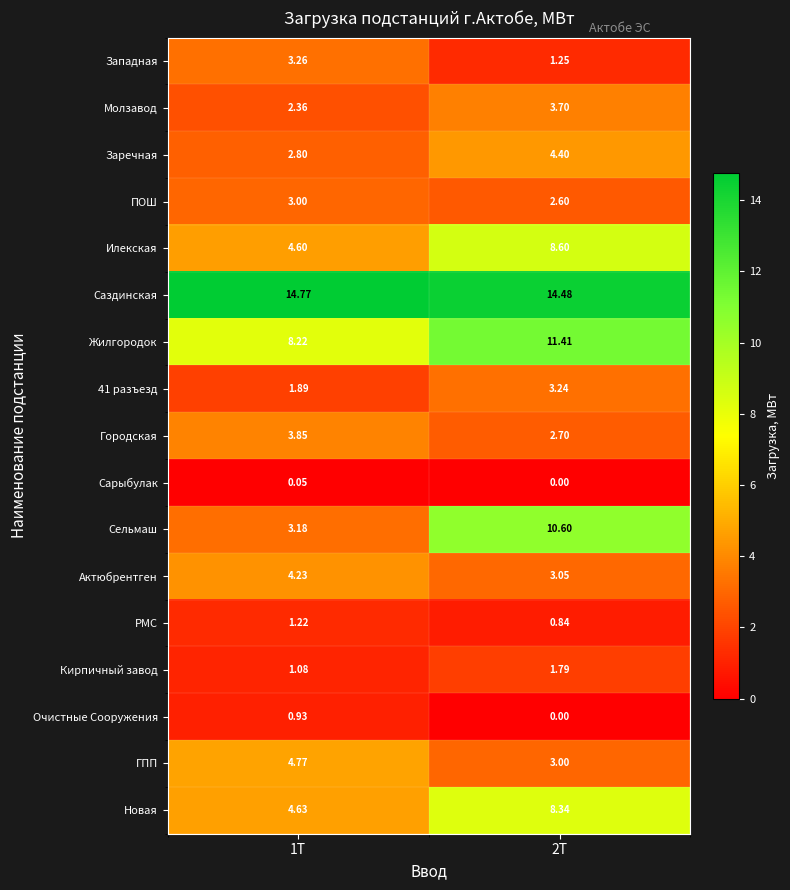

What is the total value across all series at 2Т?

80.0